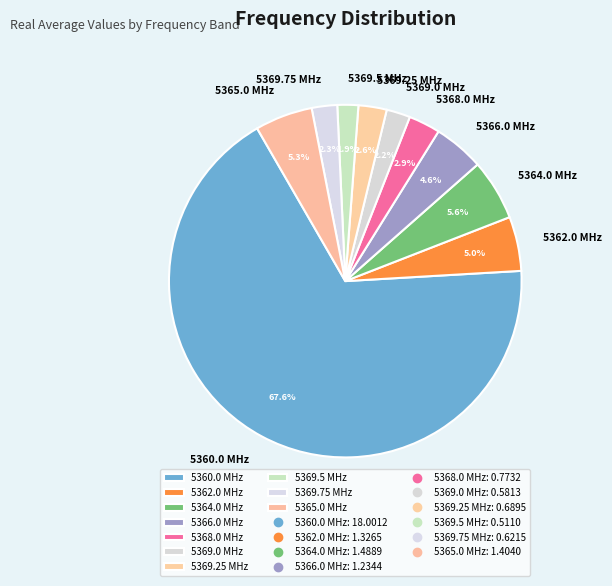

Does any single category account for the majority?

Yes